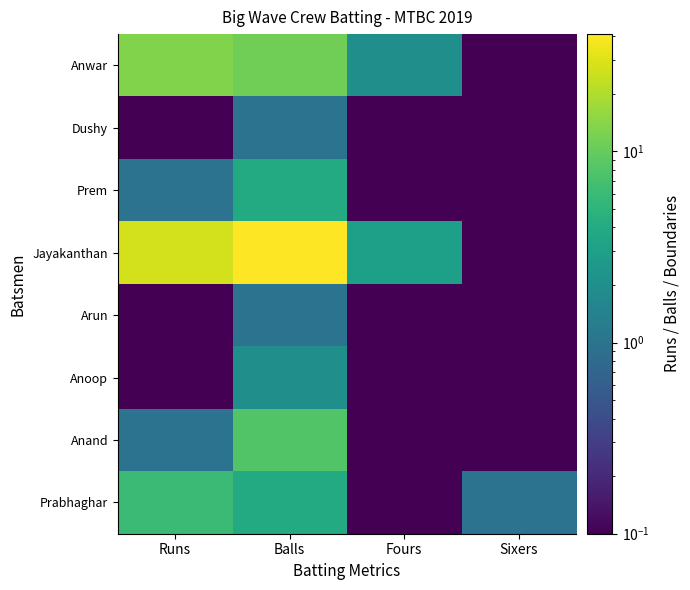

At Sixers, list the series in order from smallest to largest.

Anwar, Dushy, Prem, Jayakanthan, Arun, Anoop, Anand, Prabhaghar